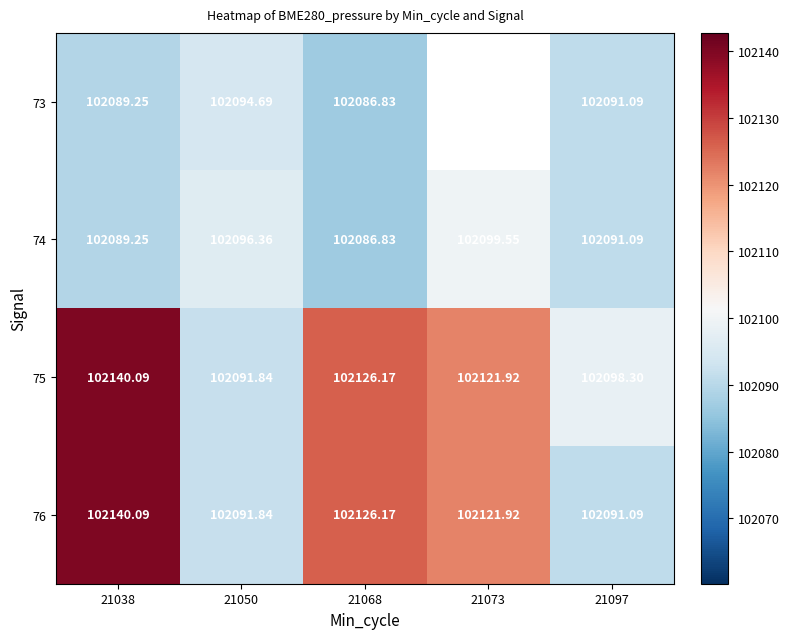

Is it true that 76 equals 176956.5 at 21097?

False